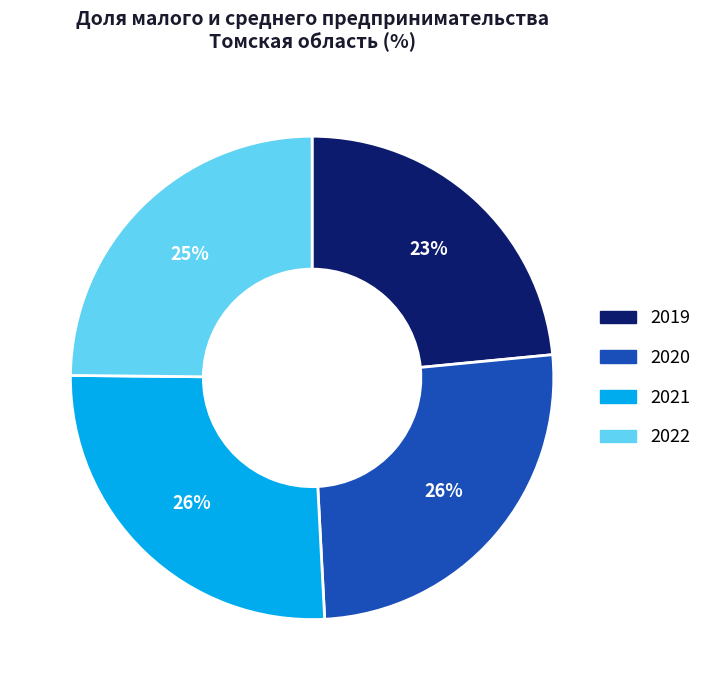

What percentage is the 2019 slice, to the nearest percent?

23%